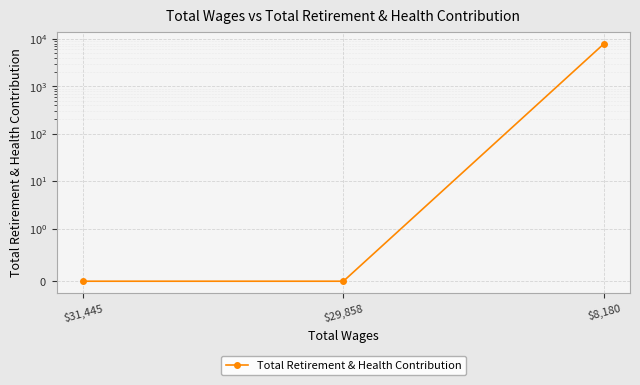

How many lines are shown in the chart?

1